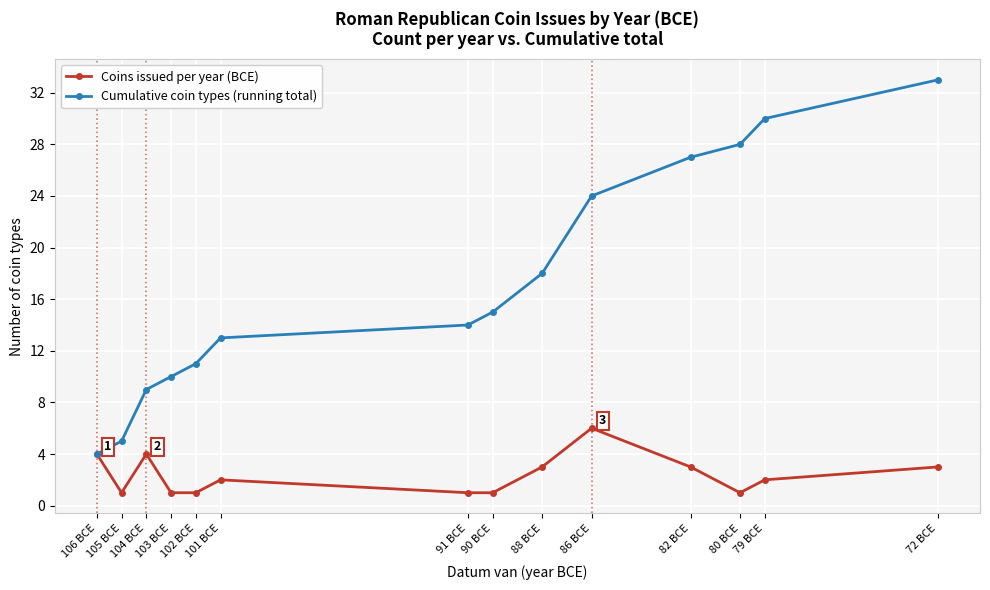

How many data points does each series have?

14